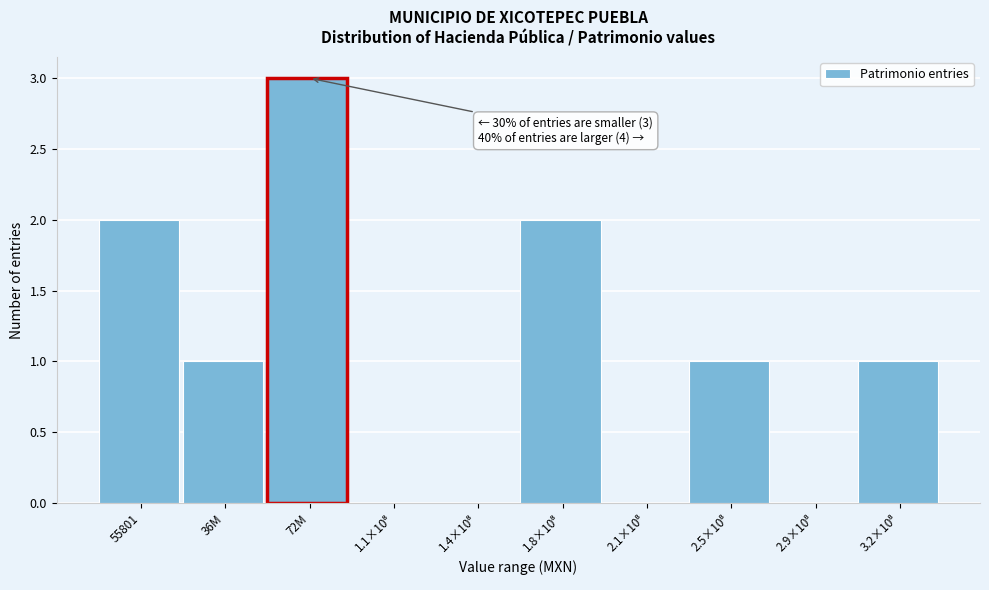

Which label corresponds to the largest value in the chart?

72M